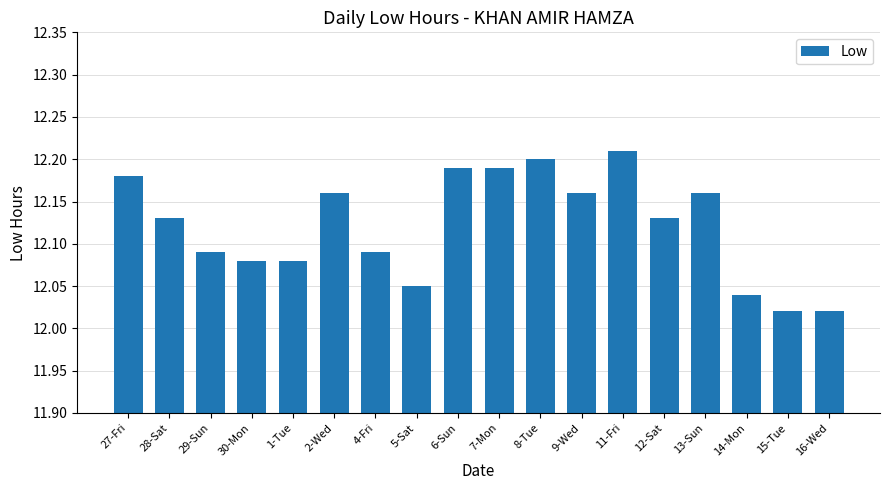

Which category has the highest value across all series?

11-Fri